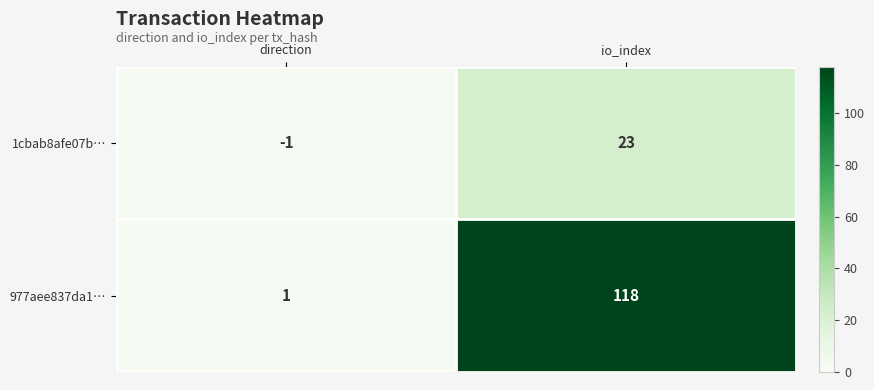

Which series has the widest spread of values?

977aee837da1…